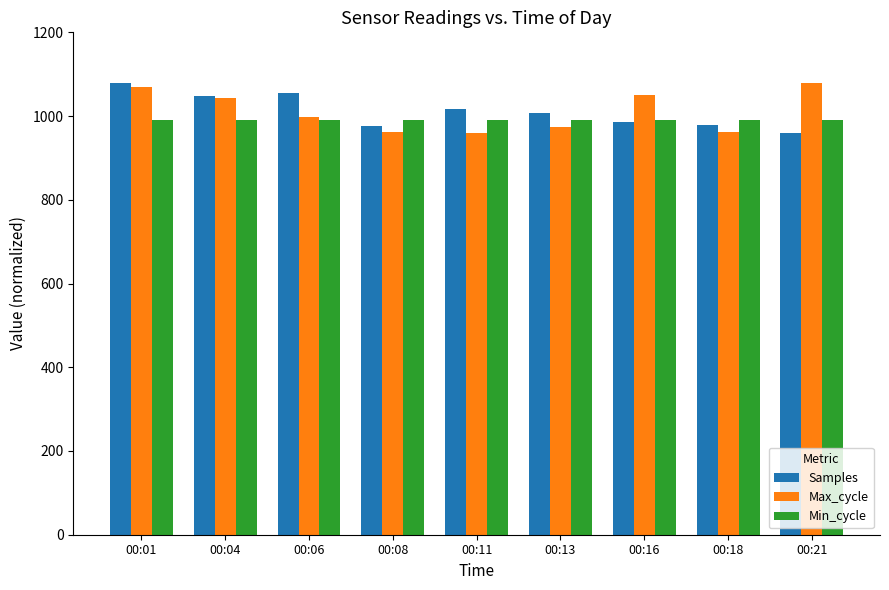

At which label is Samples closest to 1020?

00:11